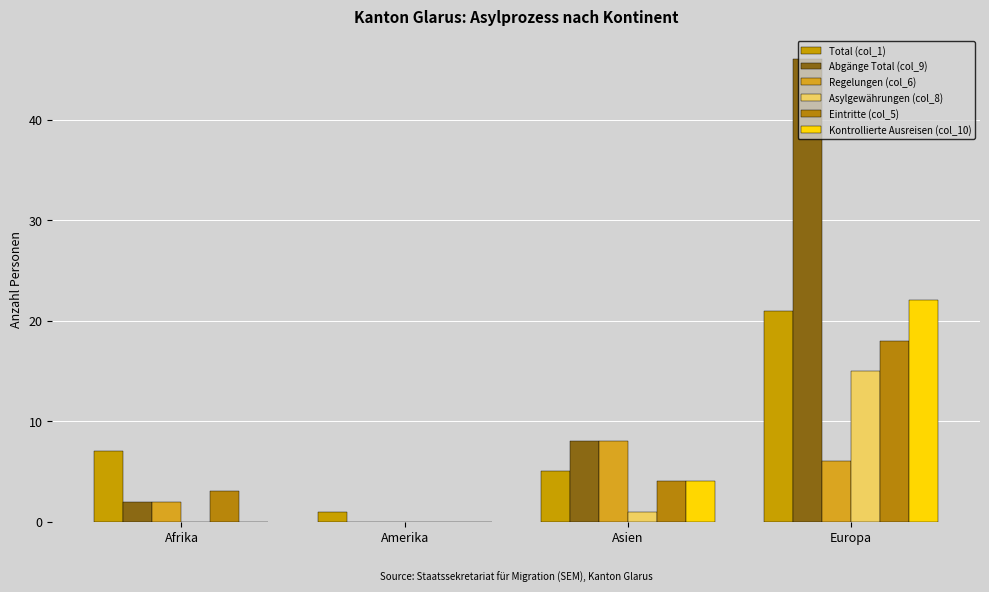

List the labels in order of Kontrollierte Ausreisen (col_10) value, smallest first.

Afrika, Amerika, Asien, Europa